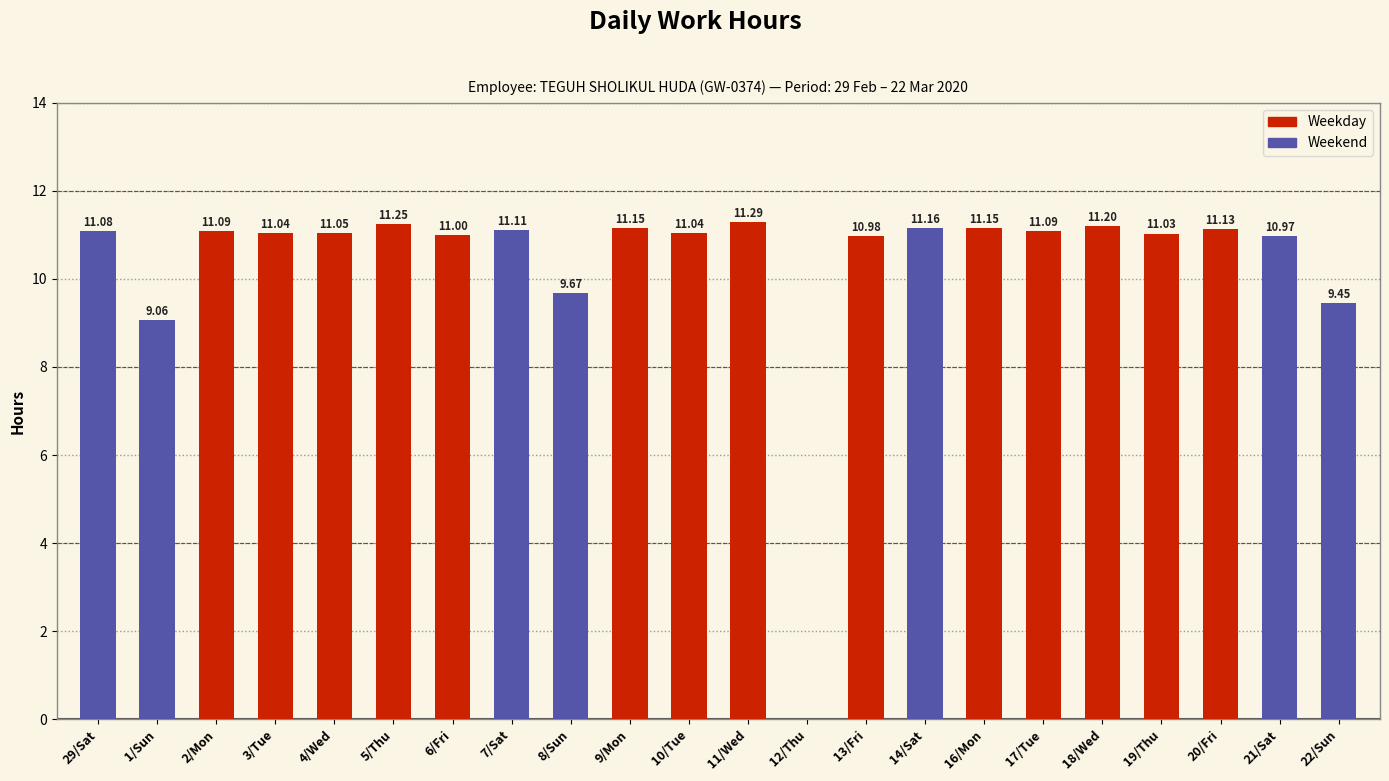

What is the sum of all values?

228.0